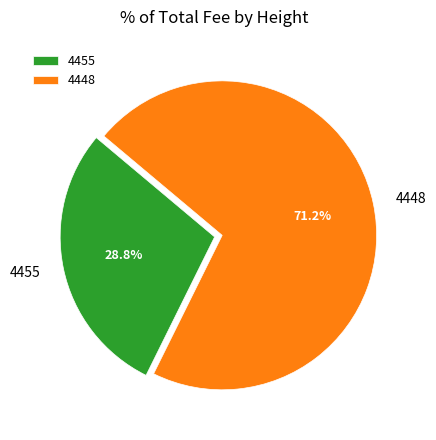

What is the largest slice in the pie chart?

4448